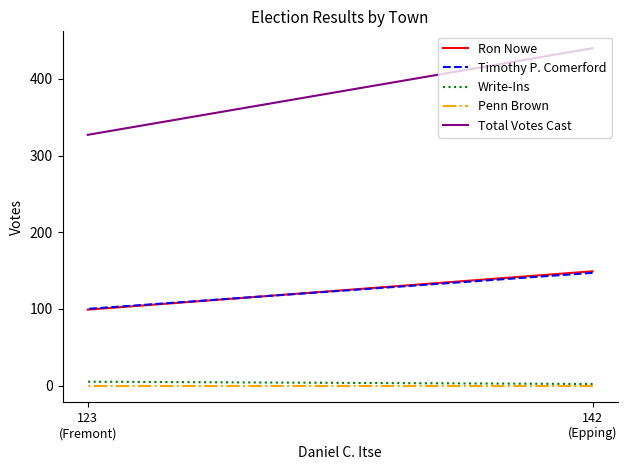

What is the value of the Total Votes Cast point at the 1st from the left?

440